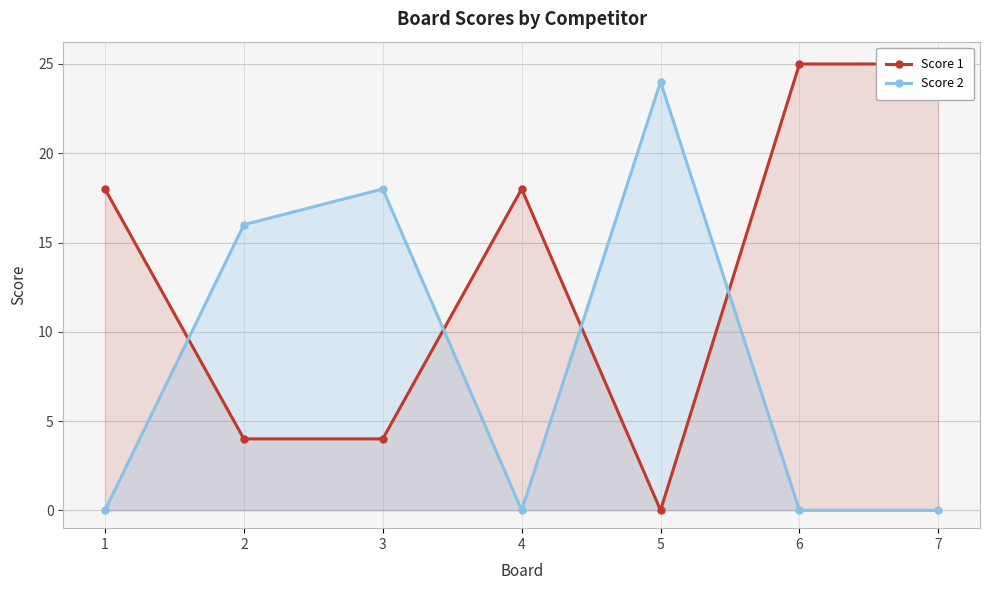

What are all the series names shown in the legend?

Score 1, Score 2